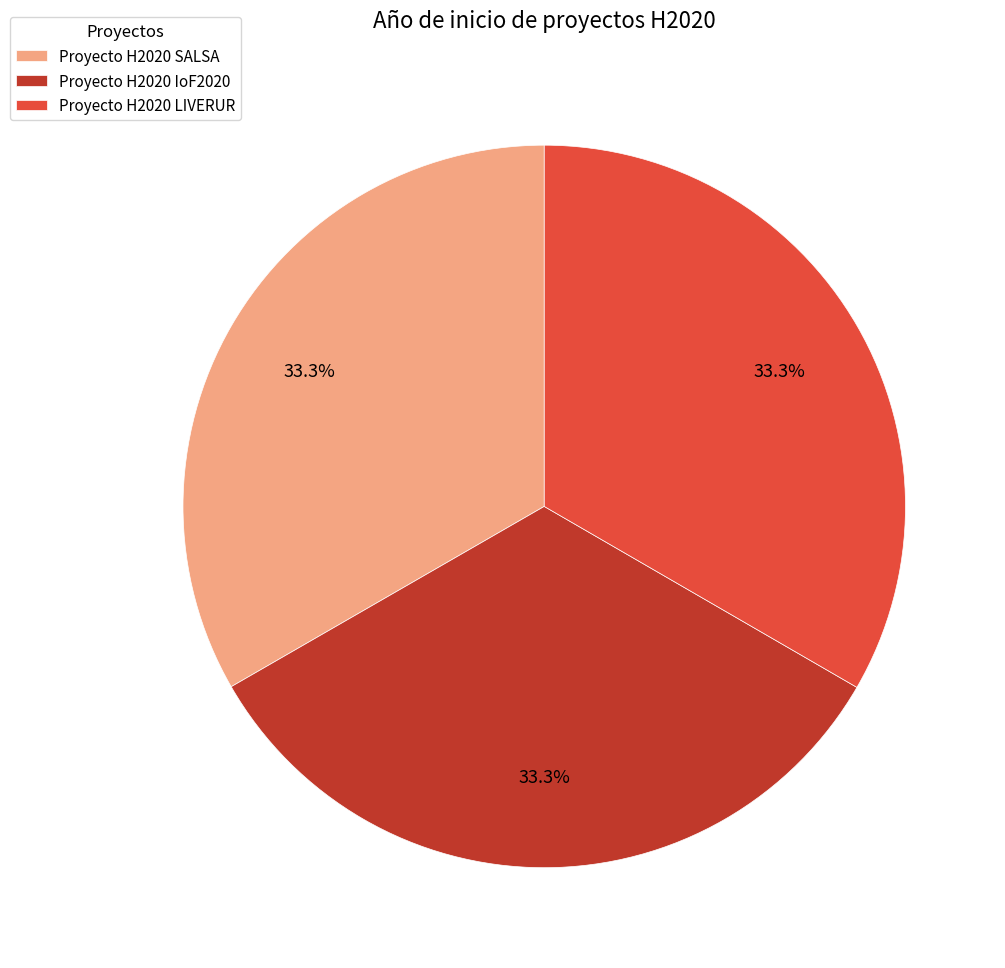

What is the ratio of the value at Proyecto H2020 IoF2020 to the value at Proyecto H2020 LIVERUR?

1.0